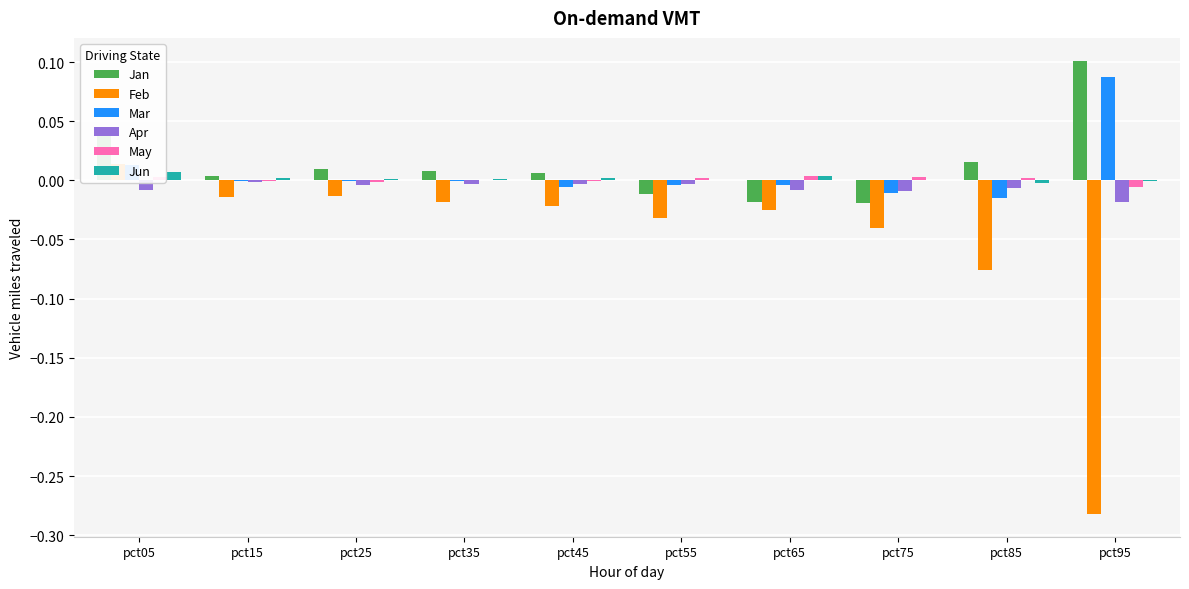

At which label does Jun first exceed 0?

pct05